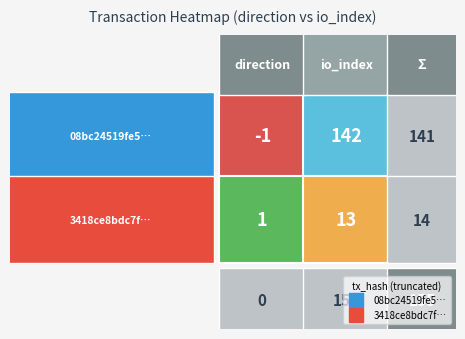

Reading left to right, what are all the values shown in this chart?

08bc24519fe5da96c1a172f723cd85f58747c83: -1	142
3418ce8bdc7f188168968b20943030bcd7739c7: 1	13